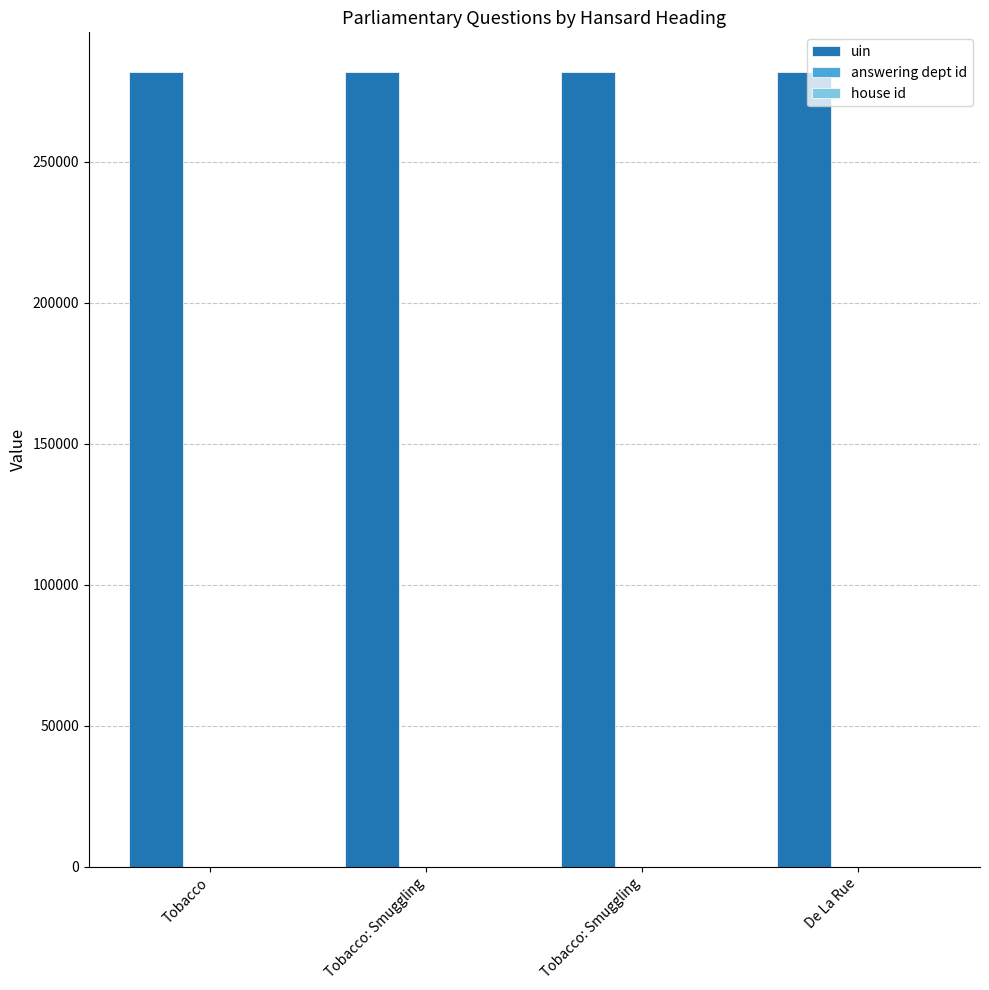

Reading right to left, what are all the values shown in this chart?

uin: De La Rue=281817	Tobacco: Smuggling=281816	Tobacco: Smuggling=281815	Tobacco=281814
answering dept id: De La Rue=14	Tobacco: Smuggling=14	Tobacco: Smuggling=14	Tobacco=14
house id: De La Rue=1	Tobacco: Smuggling=1	Tobacco: Smuggling=1	Tobacco=1